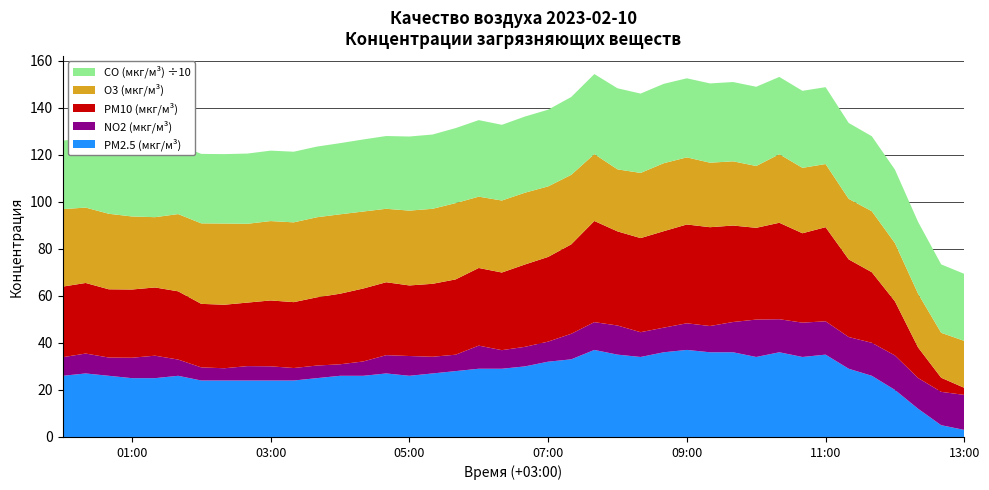

Reading left to right, transcribe all the data shown in this chart.

PM2.5 (мкг/м³): 2023-02-10 00:00=26.0	2023-02-10 00:20=27.0	2023-02-10 00:40=26.0	2023-02-10 01:00=25.0	2023-02-10 01:20=25.0	2023-02-10 01:40=26.0	2023-02-10 02:00=24.0	2023-02-10 02:20=24.0	2023-02-10 02:40=24.0	2023-02-10 03:00=24.0	2023-02-10 03:20=24.0	2023-02-10 03:40=25.0	2023-02-10 04:00=26.0	2023-02-10 04:20=26.0	2023-02-10 04:40=27.0	2023-02-10 05:00=26.0	2023-02-10 05:20=27.0	2023-02-10 05:40=28.0	2023-02-10 06:00=29.0	2023-02-10 06:20=29.0	2023-02-10 06:40=30.0	2023-02-10 07:00=32.0	2023-02-10 07:20=33.0	2023-02-10 07:40=37.0	2023-02-10 08:00=35.0	2023-02-10 08:20=34.0	2023-02-10 08:40=36.0	2023-02-10 09:00=37.0	2023-02-10 09:20=36.0	2023-02-10 09:40=36.0	2023-02-10 10:00=34.0	2023-02-10 10:20=36.0	2023-02-10 10:40=34.0	2023-02-10 11:00=35.0	2023-02-10 11:20=29.0	2023-02-10 11:40=26.0	2023-02-10 12:00=20.0	2023-02-10 12:20=12.0	2023-02-10 12:40=5.0	2023-02-10 13:00=3.0
PM10 (мкг/м³): 2023-02-10 00:00=30.0	2023-02-10 00:20=30.0	2023-02-10 00:40=29.0	2023-02-10 01:00=29.0	2023-02-10 01:20=29.0	2023-02-10 01:40=29.0	2023-02-10 02:00=27.0	2023-02-10 02:20=27.0	2023-02-10 02:40=27.0	2023-02-10 03:00=28.0	2023-02-10 03:20=28.0	2023-02-10 03:40=29.0	2023-02-10 04:00=30.0	2023-02-10 04:20=31.0	2023-02-10 04:40=31.0	2023-02-10 05:00=30.0	2023-02-10 05:20=31.0	2023-02-10 05:40=32.0	2023-02-10 06:00=33.0	2023-02-10 06:20=33.0	2023-02-10 06:40=35.0	2023-02-10 07:00=36.0	2023-02-10 07:20=38.0	2023-02-10 07:40=43.0	2023-02-10 08:00=40.0	2023-02-10 08:20=40.0	2023-02-10 08:40=41.0	2023-02-10 09:00=42.0	2023-02-10 09:20=42.0	2023-02-10 09:40=41.0	2023-02-10 10:00=39.0	2023-02-10 10:20=41.0	2023-02-10 10:40=38.0	2023-02-10 11:00=40.0	2023-02-10 11:20=33.0	2023-02-10 11:40=30.0	2023-02-10 12:00=23.0	2023-02-10 12:20=13.0	2023-02-10 12:40=6.0	2023-02-10 13:00=3.0
NO2 (мкг/м³): 2023-02-10 00:00=7.9	2023-02-10 00:20=8.5	2023-02-10 00:40=7.8	2023-02-10 01:00=8.7	2023-02-10 01:20=9.6	2023-02-10 01:40=6.9	2023-02-10 02:00=5.6	2023-02-10 02:20=5.2	2023-02-10 02:40=6.1	2023-02-10 03:00=6.0	2023-02-10 03:20=5.3	2023-02-10 03:40=5.4	2023-02-10 04:00=4.9	2023-02-10 04:20=6.1	2023-02-10 04:40=7.8	2023-02-10 05:00=8.4	2023-02-10 05:20=7.1	2023-02-10 05:40=7.0	2023-02-10 06:00=9.8	2023-02-10 06:20=7.9	2023-02-10 06:40=8.3	2023-02-10 07:00=8.5	2023-02-10 07:20=10.9	2023-02-10 07:40=11.8	2023-02-10 08:00=12.4	2023-02-10 08:20=10.5	2023-02-10 08:40=10.5	2023-02-10 09:00=11.3	2023-02-10 09:20=11.2	2023-02-10 09:40=12.9	2023-02-10 10:00=15.9	2023-02-10 10:20=14.1	2023-02-10 10:40=14.6	2023-02-10 11:00=14.2	2023-02-10 11:20=13.5	2023-02-10 11:40=14.0	2023-02-10 12:00=14.7	2023-02-10 12:20=13.1	2023-02-10 12:40=14.2	2023-02-10 13:00=14.9
O3 (мкг/м³): 2023-02-10 00:00=32.9	2023-02-10 00:20=32.0	2023-02-10 00:40=32.1	2023-02-10 01:00=31.1	2023-02-10 01:20=29.9	2023-02-10 01:40=32.8	2023-02-10 02:00=34.2	2023-02-10 02:20=34.5	2023-02-10 02:40=33.5	2023-02-10 03:00=33.7	2023-02-10 03:20=33.9	2023-02-10 03:40=34.0	2023-02-10 04:00=33.8	2023-02-10 04:20=32.7	2023-02-10 04:40=31.2	2023-02-10 05:00=31.8	2023-02-10 05:20=31.9	2023-02-10 05:40=32.4	2023-02-10 06:00=30.3	2023-02-10 06:20=30.6	2023-02-10 06:40=30.5	2023-02-10 07:00=30.0	2023-02-10 07:20=29.6	2023-02-10 07:40=28.4	2023-02-10 08:00=26.4	2023-02-10 08:20=27.7	2023-02-10 08:40=28.9	2023-02-10 09:00=28.5	2023-02-10 09:20=27.4	2023-02-10 09:40=27.3	2023-02-10 10:00=26.3	2023-02-10 10:20=29.1	2023-02-10 10:40=27.8	2023-02-10 11:00=26.8	2023-02-10 11:20=25.7	2023-02-10 11:40=25.9	2023-02-10 12:00=24.7	2023-02-10 12:20=22.8	2023-02-10 12:40=19.1	2023-02-10 13:00=19.9
CO (мкг/м³): 2023-02-10 00:00=291.3	2023-02-10 00:20=294.1	2023-02-10 00:40=297.2	2023-02-10 01:00=299.0	2023-02-10 01:20=297.7	2023-02-10 01:40=295.9	2023-02-10 02:00=295.3	2023-02-10 02:20=295.1	2023-02-10 02:40=298.5	2023-02-10 03:00=299.3	2023-02-10 03:20=300.3	2023-02-10 03:40=300.4	2023-02-10 04:00=302.4	2023-02-10 04:20=306.3	2023-02-10 04:40=309.3	2023-02-10 05:00=315.0	2023-02-10 05:20=315.7	2023-02-10 05:40=318.8	2023-02-10 06:00=325.4	2023-02-10 06:20=321.8	2023-02-10 06:40=323.8	2023-02-10 07:00=326.1	2023-02-10 07:20=330.9	2023-02-10 07:40=340.2	2023-02-10 08:00=344.6	2023-02-10 08:20=337.2	2023-02-10 08:40=337.4	2023-02-10 09:00=336.1	2023-02-10 09:20=337.0	2023-02-10 09:40=337.1	2023-02-10 10:00=336.7	2023-02-10 10:20=328.6	2023-02-10 10:40=327.4	2023-02-10 11:00=326.8	2023-02-10 11:20=322.6	2023-02-10 11:40=318.7	2023-02-10 12:00=312.4	2023-02-10 12:20=305.3	2023-02-10 12:40=290.8	2023-02-10 13:00=284.9